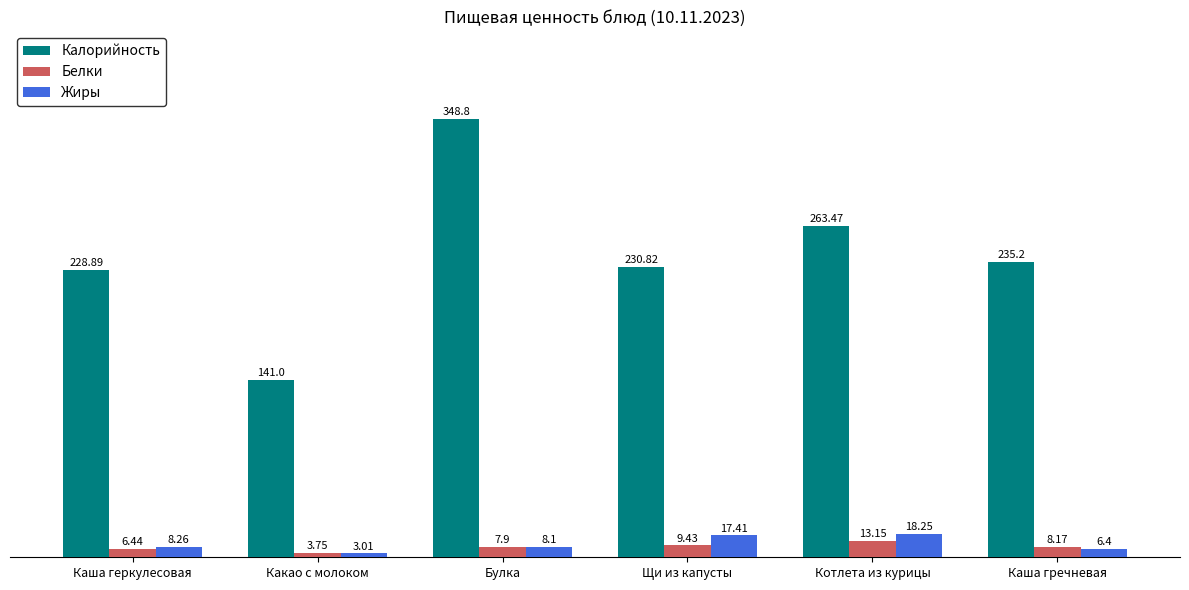

Rank the series at Котлета из курицы from lowest to highest value.

Белки, Жиры, Калорийность